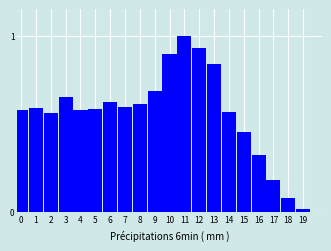

At which label is the value closest to 0?

19